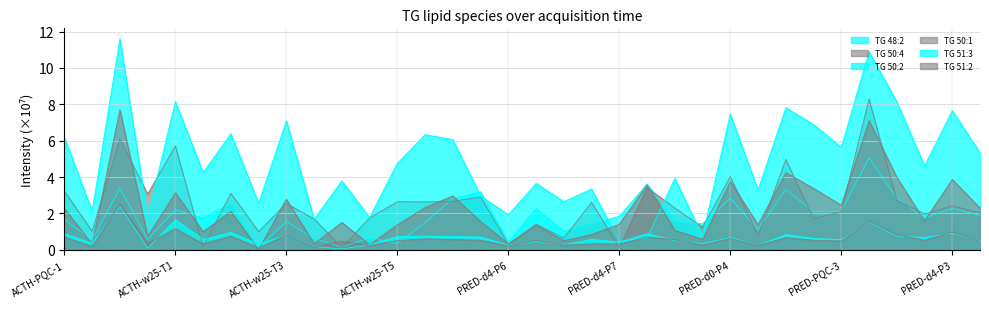

Reading left to right, transcribe all the data shown in this chart.

TG 48:2: ACTH-PQC-1=1.7	ACTH-w00-T6=0.5	ACTH-w25-T6=3.4	ACTH-w00-T1=0.6	ACTH-w25-T1=2.2	ACTH-w00-T2=1.8	ACTH-w25-T2=2.5	ACTH-w00-T3=0.1	ACTH-w25-T3=1.6	ACTH-w00-T4=0.6	ACTH-w25-T4=0.1	ACTH-w00-T5=0.6	ACTH-w25-T5=0.4	ACTH-PQC-2=1.5	PRED-PQC-1=2.8	PRED-d0-P6=3.2	PRED-d4-P6=0.4	PRED-d0-P5=2.3	PRED-d4-P5=1.0	PRED-d0-P7=1.4	PRED-d4-P7=1.8	PRED-PQC-2=3.6	PRED-d0-P8=1.5	PRED-d4-P8=1.4	PRED-d0-P4=2.8	PRED-d4-P4=1.1	PRED-d0-P1=3.3	PRED-d4-P1=2.1	PRED-PQC-3=2.1	PRED-d0-P2=5.0	PRED-d4-P2=2.9	PRED-d0-P3=1.8	PRED-d4-P3=2.3	PRED-PQC-4=1.9
TG 50:4: ACTH-PQC-1=3.2	ACTH-w00-T6=1.0	ACTH-w25-T6=6.1	ACTH-w00-T1=3.1	ACTH-w25-T1=5.7	ACTH-w00-T2=0.2	ACTH-w25-T2=3.1	ACTH-w00-T3=1.0	ACTH-w25-T3=2.5	ACTH-w00-T4=1.7	ACTH-w25-T4=0.1	ACTH-w00-T5=1.8	ACTH-w25-T5=2.6	ACTH-PQC-2=2.6	PRED-PQC-1=2.7	PRED-d0-P6=2.9	PRED-d4-P6=0.3	PRED-d0-P5=1.4	PRED-d4-P5=0.6	PRED-d0-P7=2.6	PRED-d4-P7=0.1	PRED-PQC-2=3.4	PRED-d0-P8=2.3	PRED-d4-P8=1.2	PRED-d0-P4=4.0	PRED-d4-P4=0.8	PRED-d0-P1=5.0	PRED-d4-P1=1.7	PRED-PQC-3=2.1	PRED-d0-P2=8.3	PRED-d4-P2=2.7	PRED-d0-P3=2.0	PRED-d4-P3=2.4	PRED-PQC-4=2.0
TG 50:2: ACTH-PQC-1=6.2	ACTH-w00-T6=2.1	ACTH-w25-T6=11.6	ACTH-w00-T1=1.8	ACTH-w25-T1=8.2	ACTH-w00-T2=4.2	ACTH-w25-T2=6.4	ACTH-w00-T3=2.6	ACTH-w25-T3=7.1	ACTH-w00-T4=1.7	ACTH-w25-T4=3.8	ACTH-w00-T5=1.8	ACTH-w25-T5=4.8	ACTH-PQC-2=6.3	PRED-PQC-1=6.1	PRED-d0-P6=3.0	PRED-d4-P6=1.9	PRED-d0-P5=3.6	PRED-d4-P5=2.6	PRED-d0-P7=3.3	PRED-d4-P7=0.5	PRED-PQC-2=0.6	PRED-d0-P8=3.9	PRED-d4-P8=0.7	PRED-d0-P4=7.5	PRED-d4-P4=3.3	PRED-d0-P1=7.8	PRED-d4-P1=6.9	PRED-PQC-3=5.6	PRED-d0-P2=10.9	PRED-d4-P2=8.1	PRED-d0-P3=4.6	PRED-d4-P3=7.7	PRED-PQC-4=5.3
TG 50:1: ACTH-PQC-1=2.3	ACTH-w00-T6=0.3	ACTH-w25-T6=7.7	ACTH-w00-T1=0.7	ACTH-w25-T1=3.1	ACTH-w00-T2=1.0	ACTH-w25-T2=2.1	ACTH-w00-T3=0.0	ACTH-w25-T3=2.8	ACTH-w00-T4=0.3	ACTH-w25-T4=1.5	ACTH-w00-T5=0.3	ACTH-w25-T5=1.4	ACTH-PQC-2=2.3	PRED-PQC-1=3.0	PRED-d0-P6=1.6	PRED-d4-P6=0.3	PRED-d0-P5=1.4	PRED-d4-P5=0.5	PRED-d0-P7=0.8	PRED-d4-P7=1.4	PRED-PQC-2=3.6	PRED-d0-P8=1.1	PRED-d4-P8=0.6	PRED-d0-P4=3.8	PRED-d4-P4=1.4	PRED-d0-P1=4.2	PRED-d4-P1=3.4	PRED-PQC-3=2.5	PRED-d0-P2=7.1	PRED-d4-P2=4.0	PRED-d0-P3=1.6	PRED-d4-P3=3.9	PRED-PQC-4=2.3
TG 51:3: ACTH-PQC-1=0.9	ACTH-w00-T6=0.4	ACTH-w25-T6=2.4	ACTH-w00-T1=0.1	ACTH-w25-T1=1.6	ACTH-w00-T2=0.6	ACTH-w25-T2=0.9	ACTH-w00-T3=0.3	ACTH-w25-T3=0.8	ACTH-w00-T4=0.2	ACTH-w25-T4=0.0	ACTH-w00-T5=0.3	ACTH-w25-T5=0.7	ACTH-PQC-2=0.8	PRED-PQC-1=0.7	PRED-d0-P6=0.7	PRED-d4-P6=0.3	PRED-d0-P5=0.4	PRED-d4-P5=0.3	PRED-d0-P7=0.6	PRED-d4-P7=0.4	PRED-PQC-2=0.9	PRED-d0-P8=0.5	PRED-d4-P8=0.3	PRED-d0-P4=0.7	PRED-d4-P4=0.2	PRED-d0-P1=0.8	PRED-d4-P1=0.6	PRED-PQC-3=0.6	PRED-d0-P2=1.5	PRED-d4-P2=0.8	PRED-d0-P3=0.7	PRED-d4-P3=0.9	PRED-PQC-4=0.5
TG 51:2: ACTH-PQC-1=0.7	ACTH-w00-T6=0.2	ACTH-w25-T6=2.5	ACTH-w00-T1=0.3	ACTH-w25-T1=1.2	ACTH-w00-T2=0.3	ACTH-w25-T2=0.8	ACTH-w00-T3=0.1	ACTH-w25-T3=0.8	ACTH-w00-T4=0.2	ACTH-w25-T4=0.5	ACTH-w00-T5=0.2	ACTH-w25-T5=0.5	ACTH-PQC-2=0.6	PRED-PQC-1=0.6	PRED-d0-P6=0.5	PRED-d4-P6=0.2	PRED-d0-P5=0.5	PRED-d4-P5=0.3	PRED-d0-P7=0.3	PRED-d4-P7=0.3	PRED-PQC-2=0.7	PRED-d0-P8=0.6	PRED-d4-P8=0.3	PRED-d0-P4=0.6	PRED-d4-P4=0.2	PRED-d0-P1=0.7	PRED-d4-P1=0.5	PRED-PQC-3=0.5	PRED-d0-P2=1.6	PRED-d4-P2=0.8	PRED-d0-P3=0.5	PRED-d4-P3=1.0	PRED-PQC-4=0.5